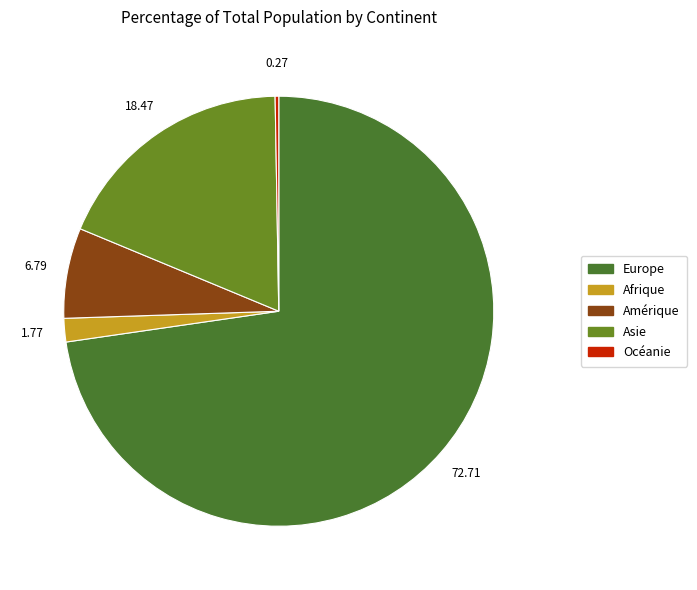

How many slices are in this pie chart?

5